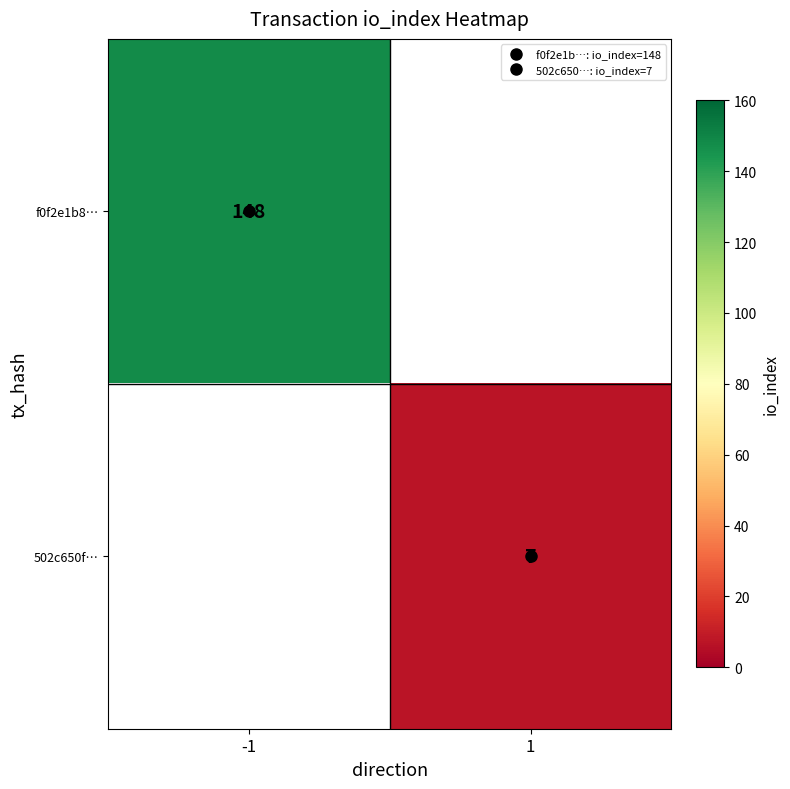

Which series has the largest range (max minus min)?

f0f2e1b8…